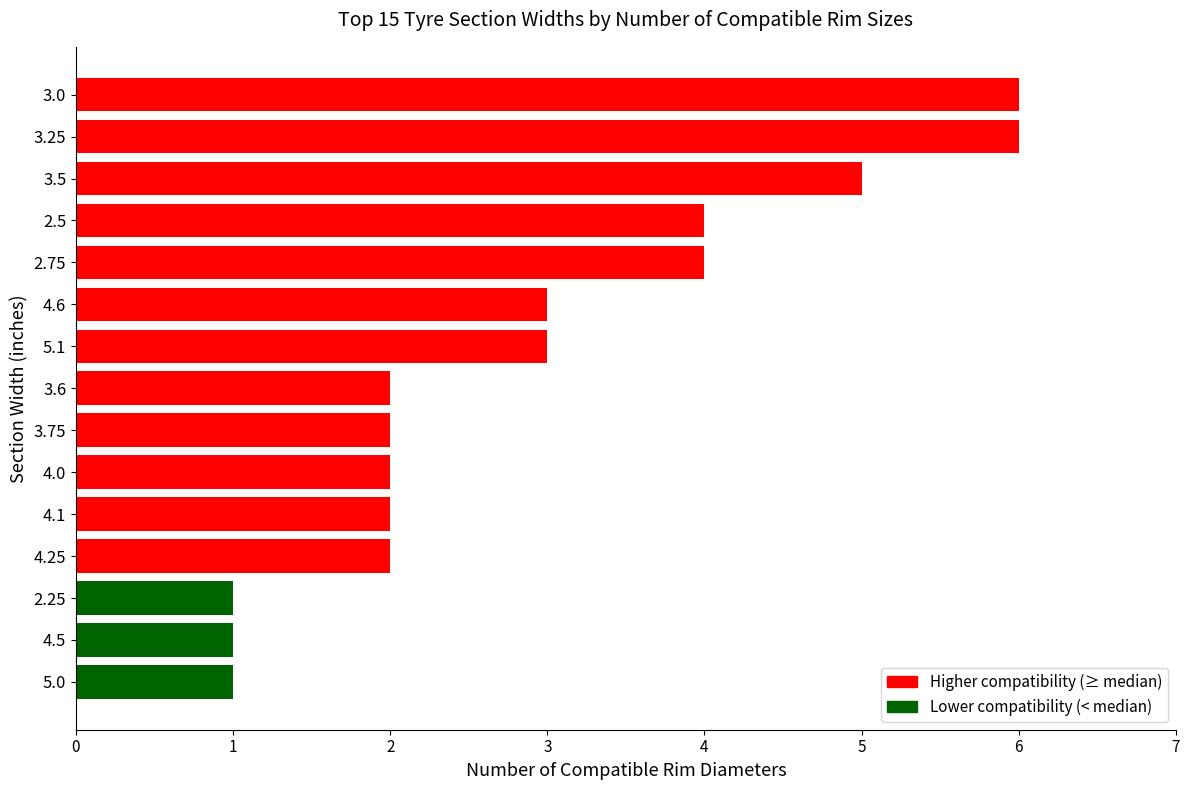

How many data points does each series have?

15